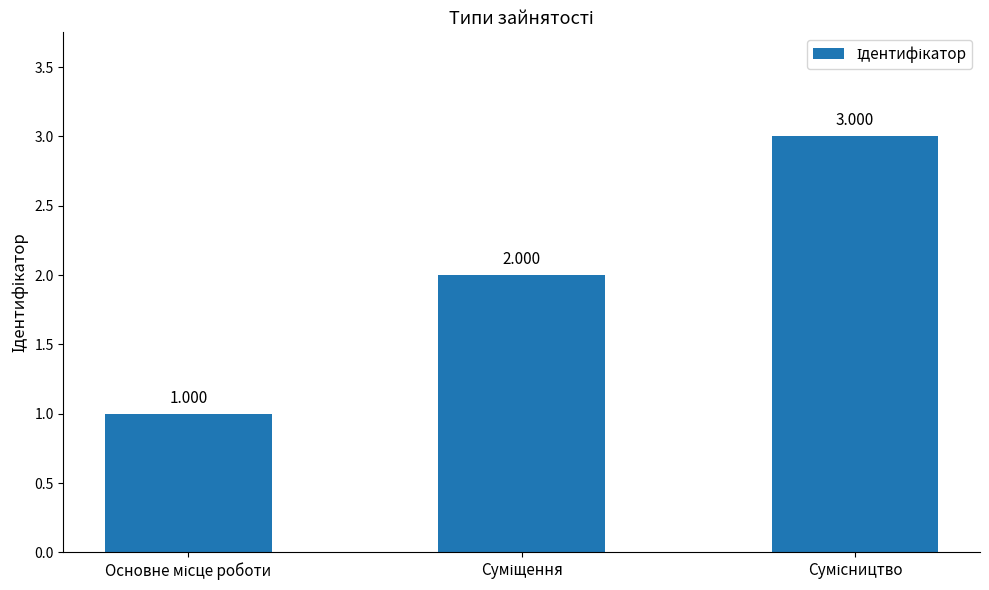

Are the bars horizontal?

No